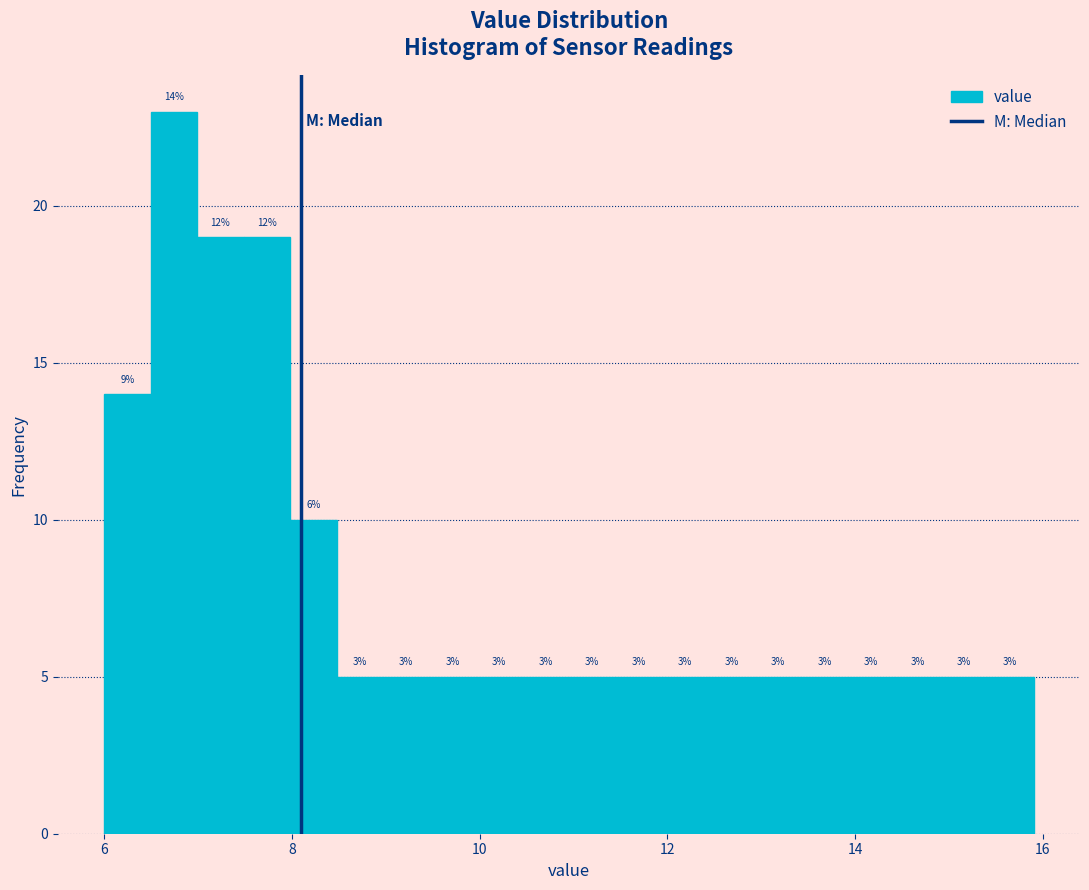

Read against the x-axis, roughly where is the centre of the tallest bar?

6.8